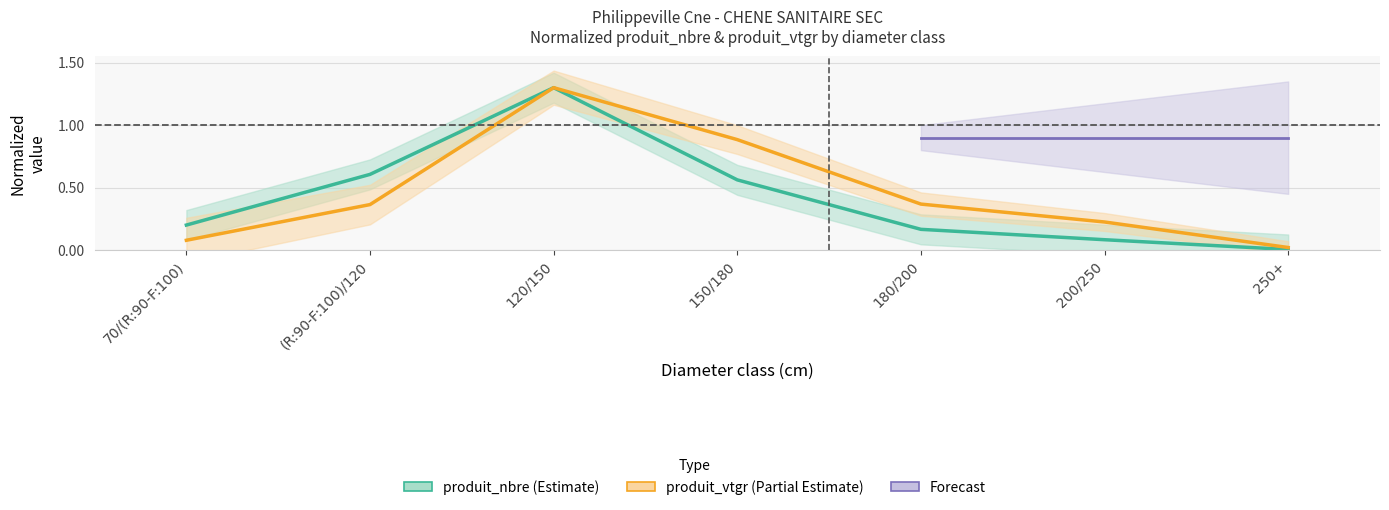

Reading left to right, extract all data points from this chart.

produit_nbre: 0.2	0.6	1.3	0.6	0.2	0.1	0.0
produit_vtgr: 0.1	0.4	1.3	0.9	0.4	0.2	0.0